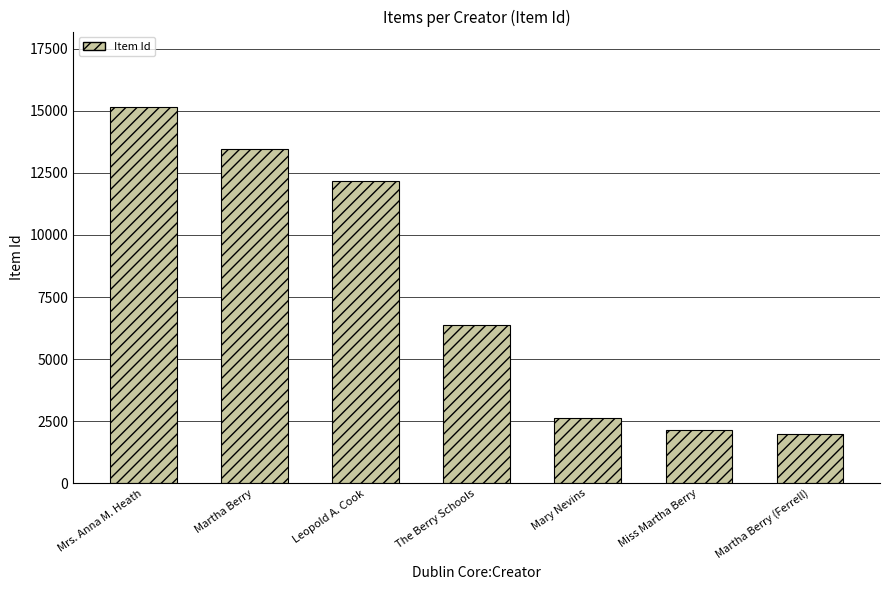

Reading left to right, extract all data points from this chart.

15155	13455	12171	6392	2629	2153	1974